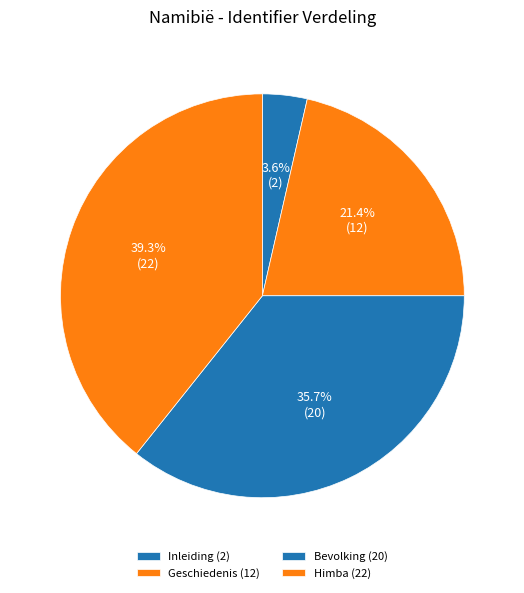

Which has a higher value, Geschiedenis or Bevolking?

Bevolking